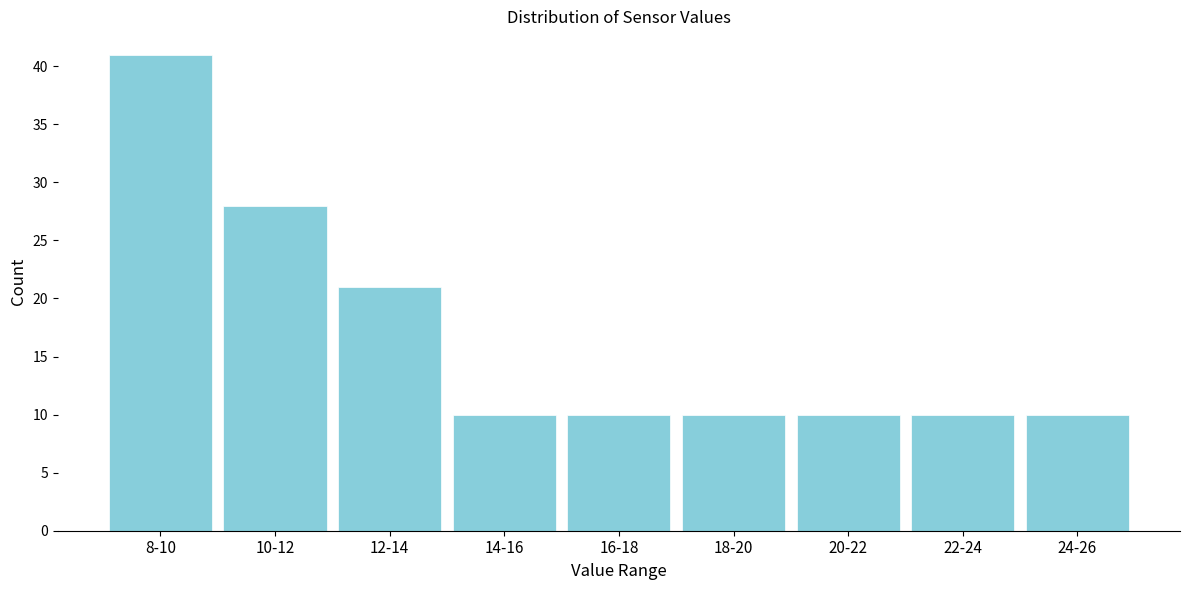

Reading left to right, what are all the values shown in this chart?

41	28	21	10	10	10	10	10	10